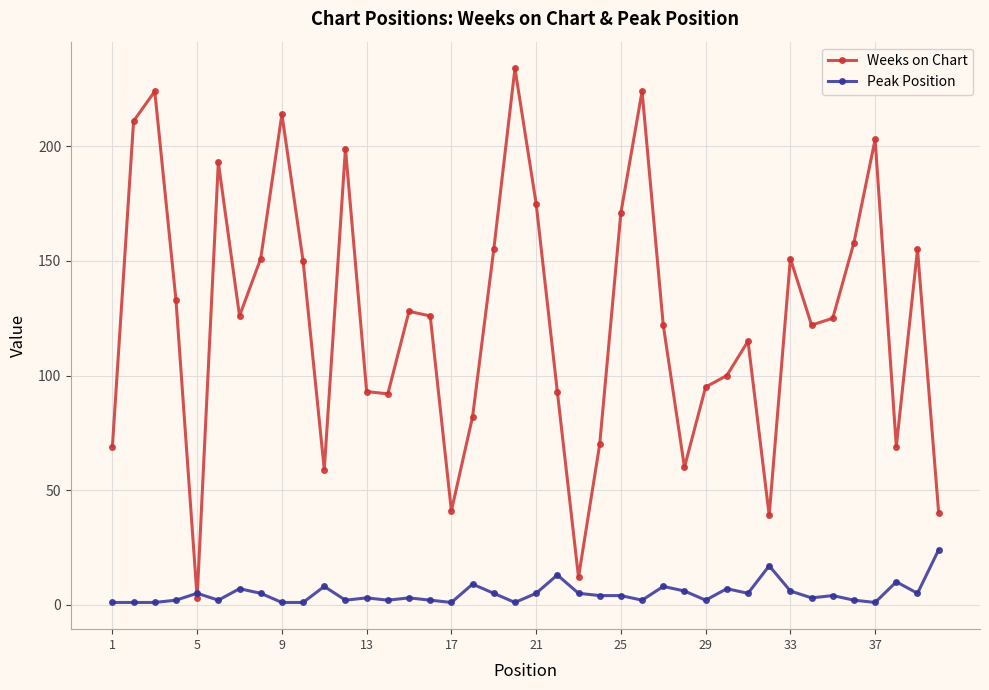

List the series in order of their overall mean, highest first.

Weeks on Chart, Peak Position